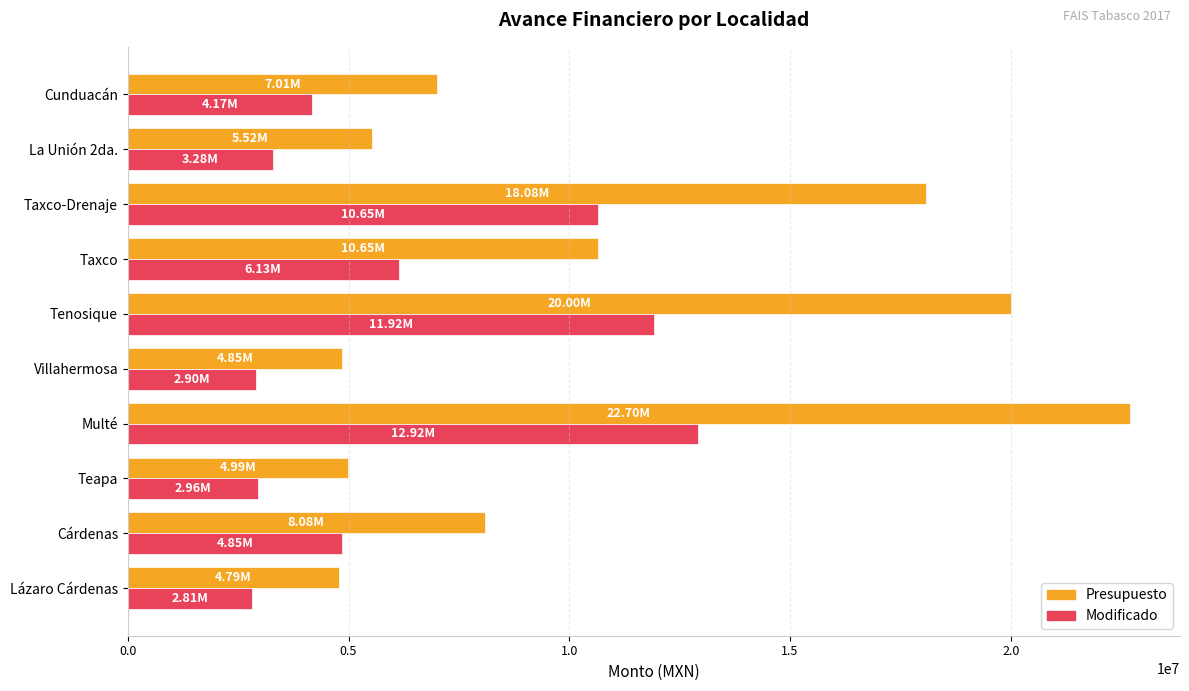

Which series changed the most between Lázaro Cárdenas and Tenosique?

Presupuesto